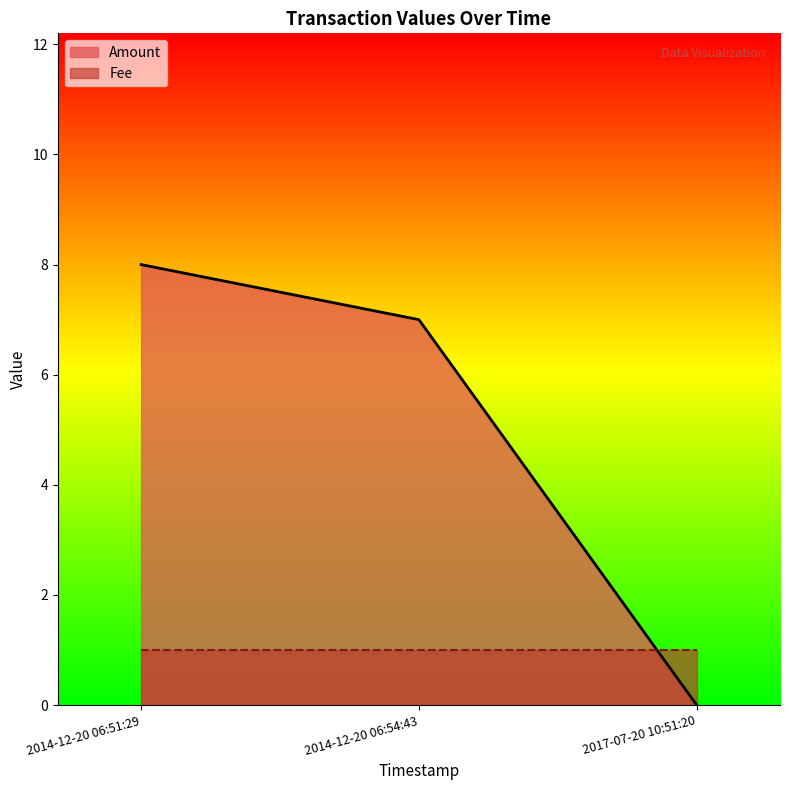

Rank the categories by Amount value from highest to lowest.

2014-12-20 06:51:29, 2014-12-20 06:54:43, 2017-07-20 10:51:20